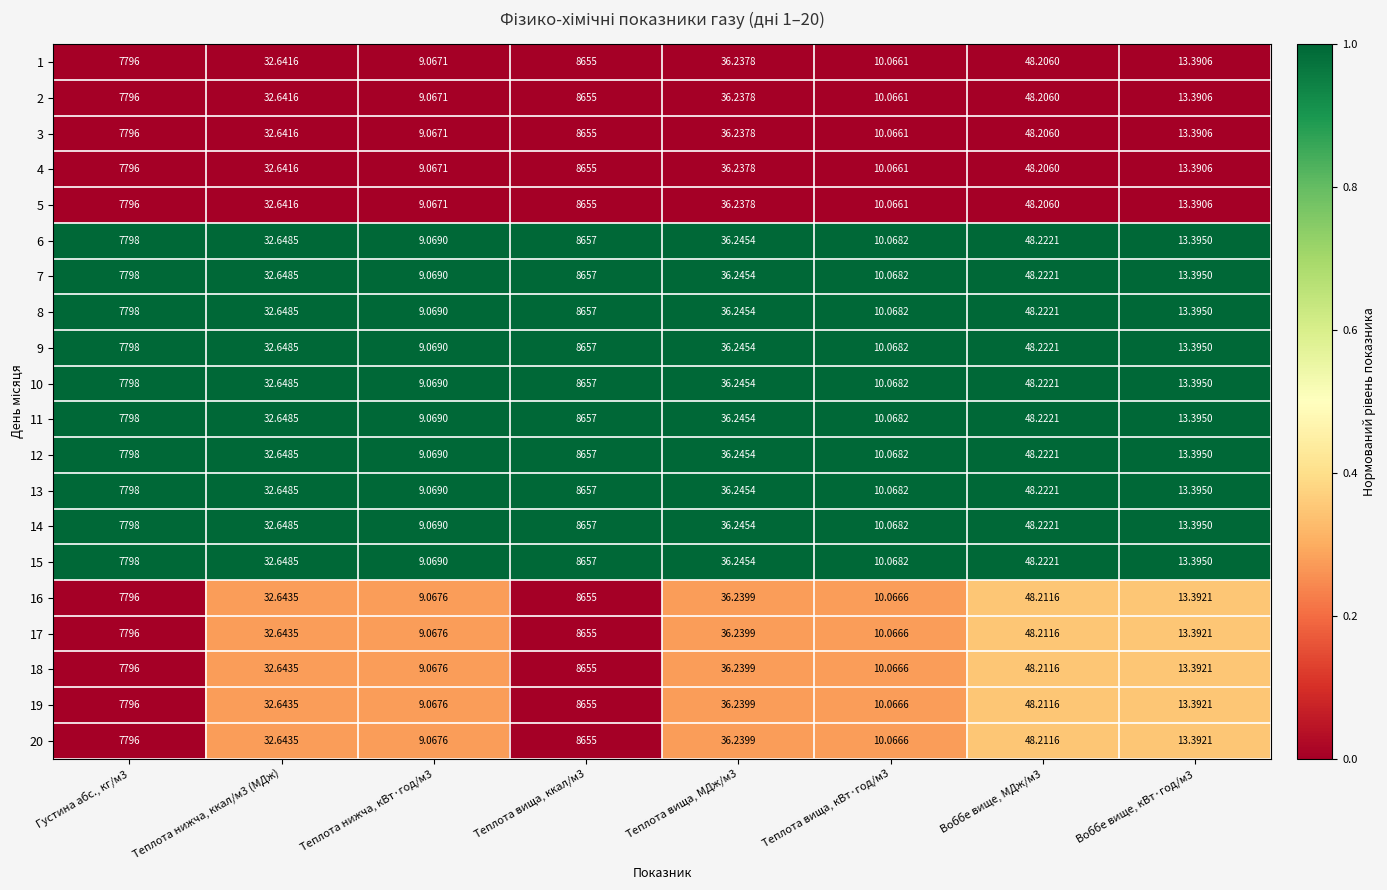

Is the value of 7 at Воббе вище, МДж/м3 greater than the value of 10 at Теплота нижча, кВт·год/м3?

Yes